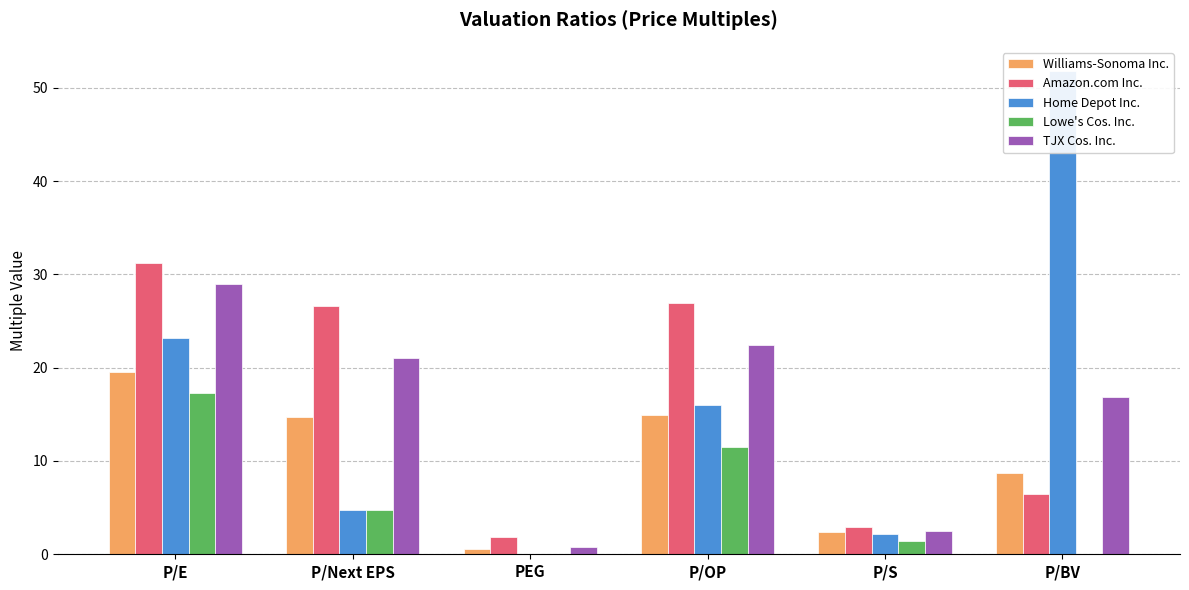

What is the difference between the TJX Cos. Inc. values at P/Next EPS and P/OP?

1.4